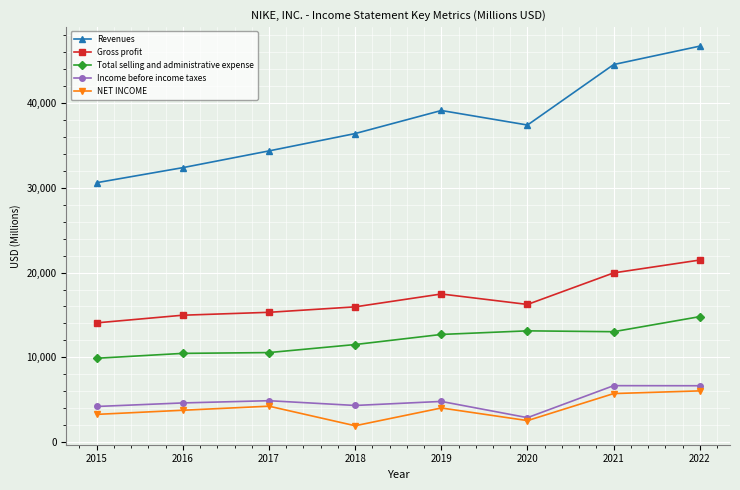

True or false: Income before income taxes has a value of 992 at 2017.

False